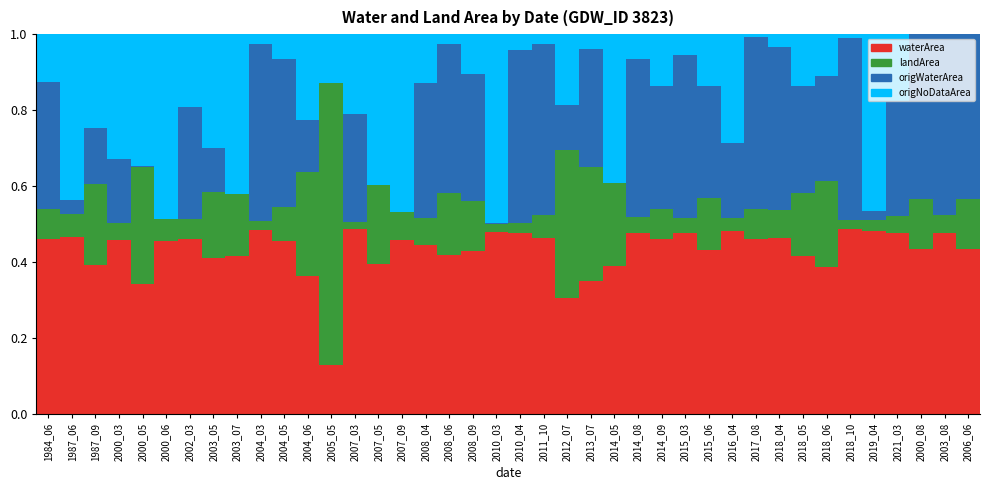

What is the total value across all series at 2014_05?

1.0